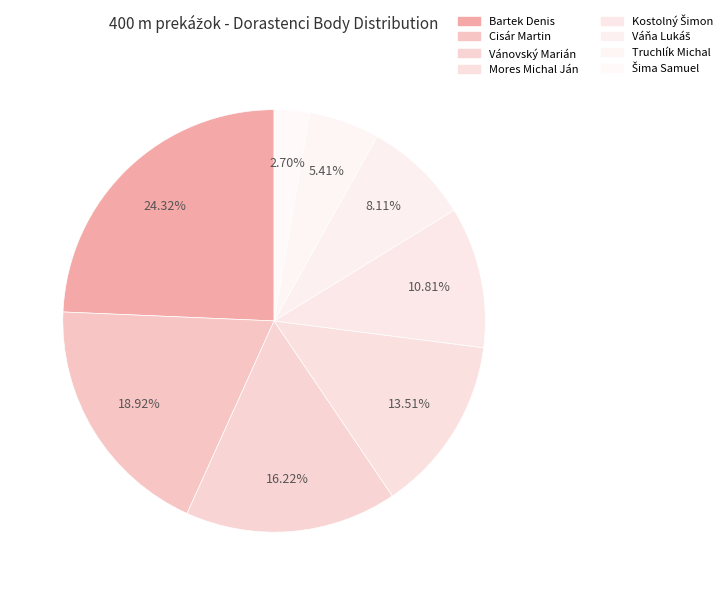

Is it true that Truchlík Michal is 5% of the pie?

True